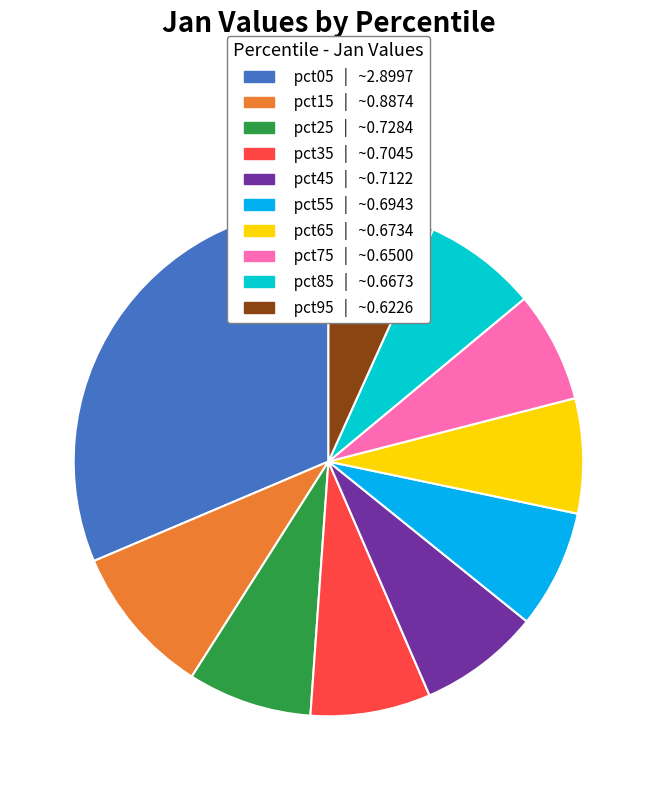

Count the number of slices in the pie.

10